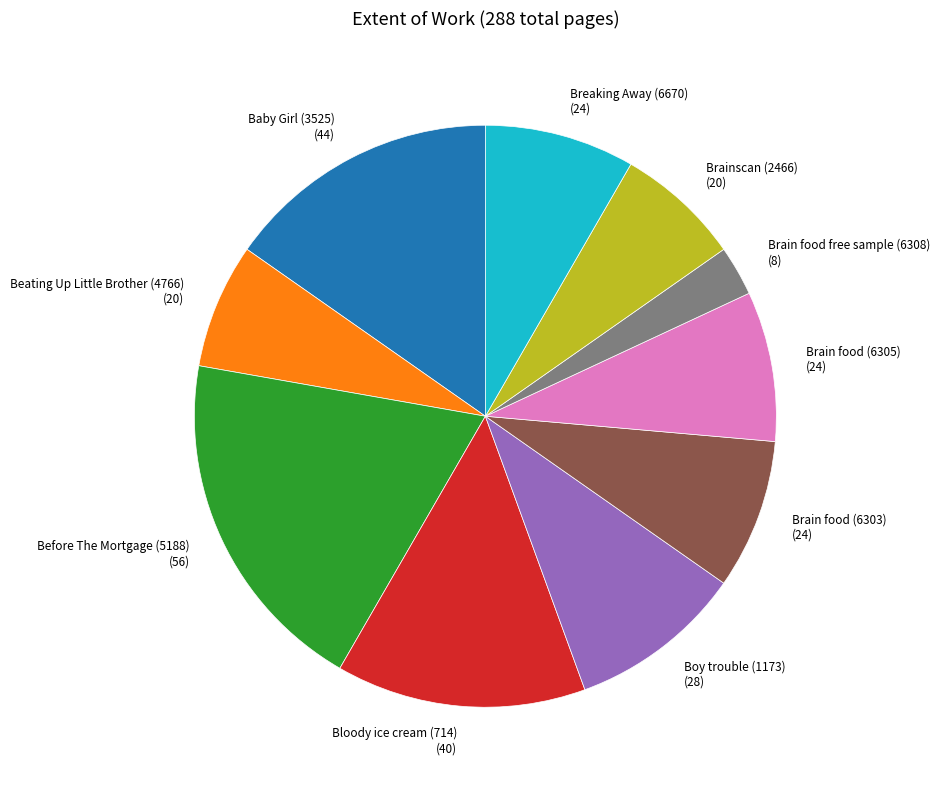

Does any single category account for the majority?

No